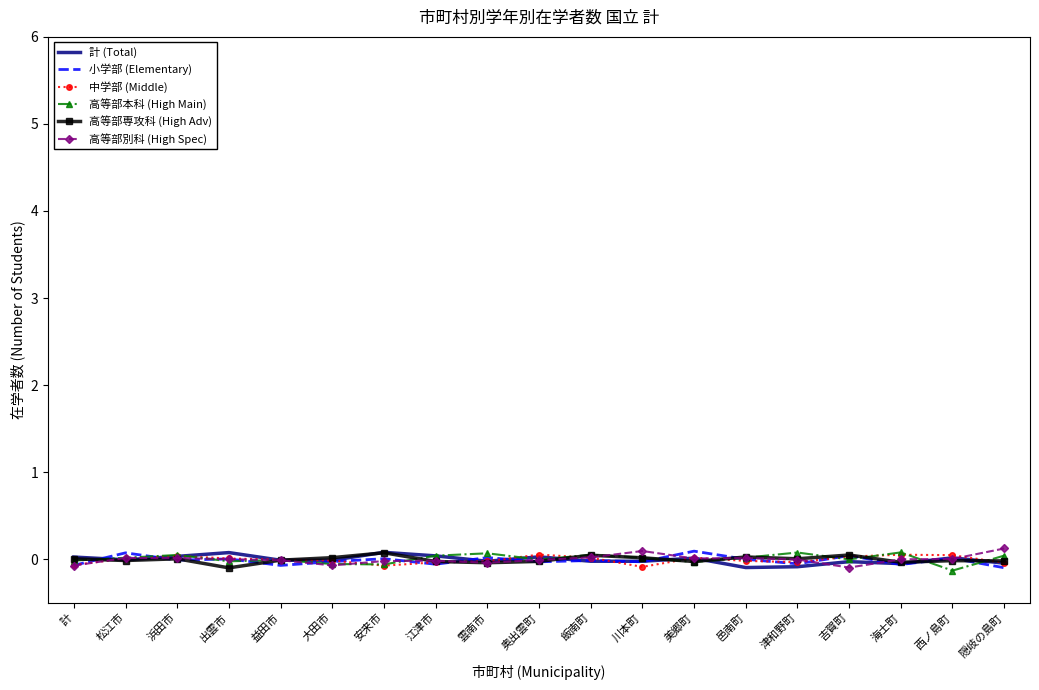

Count the number of categories in the chart.

19